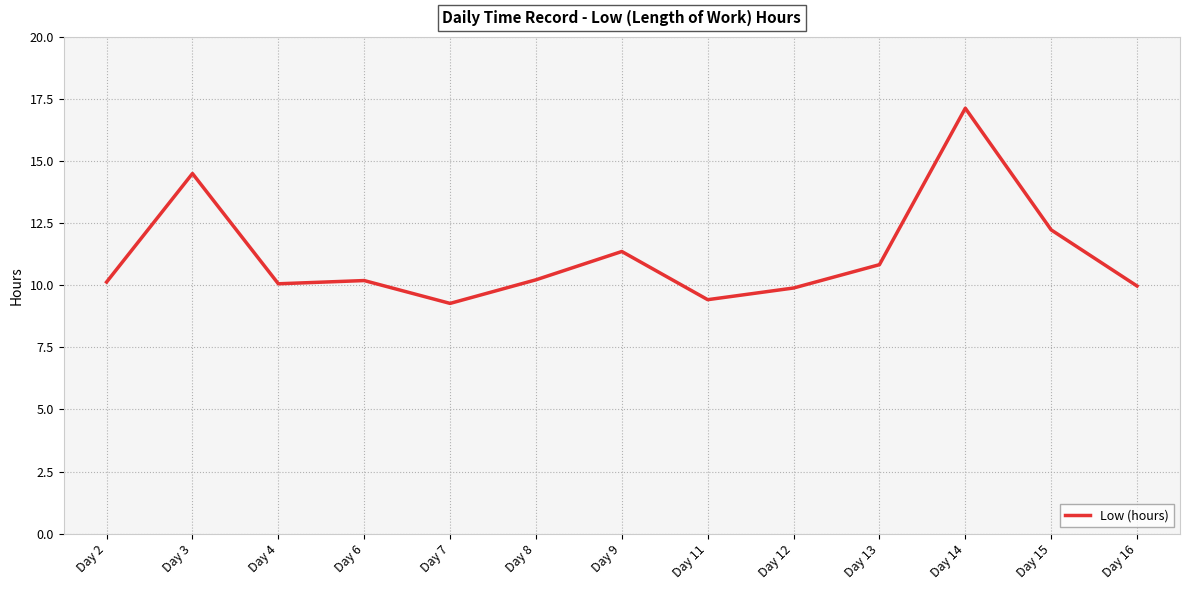

What is the average value?

11.2